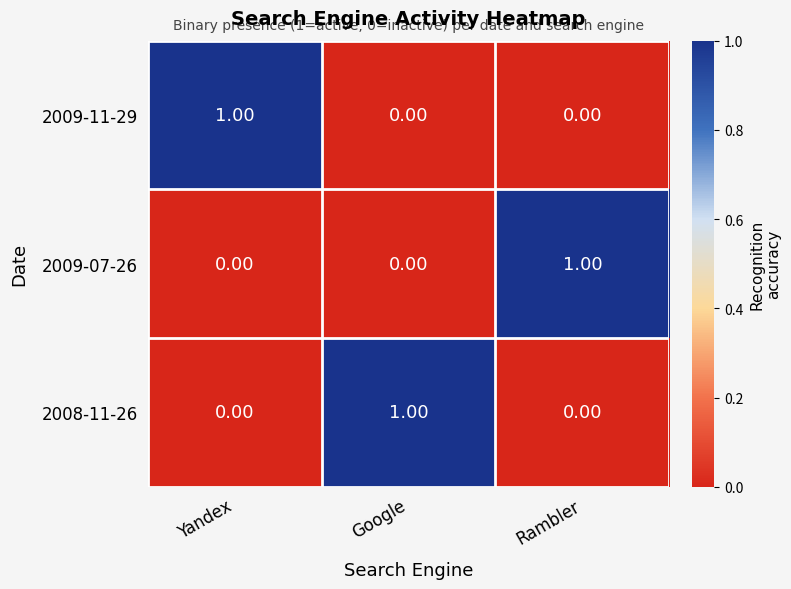

Which category has the highest value in the 2009-11-29 series?

Yandex